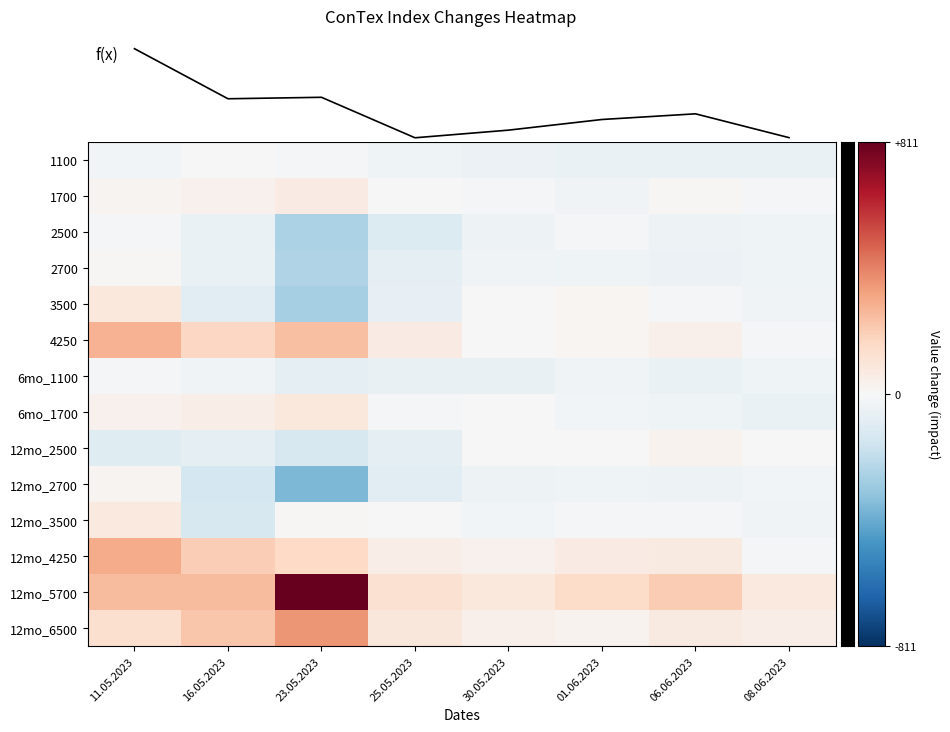

What is the average value of the 12mo_4250 series?

109.1